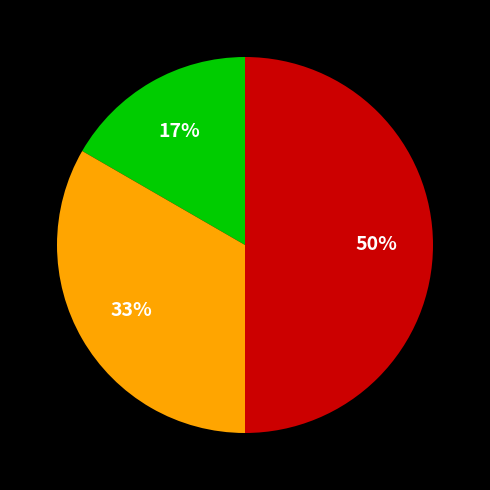

To the nearest percent, what is the difference between the largest and smallest slice percentages?

33%